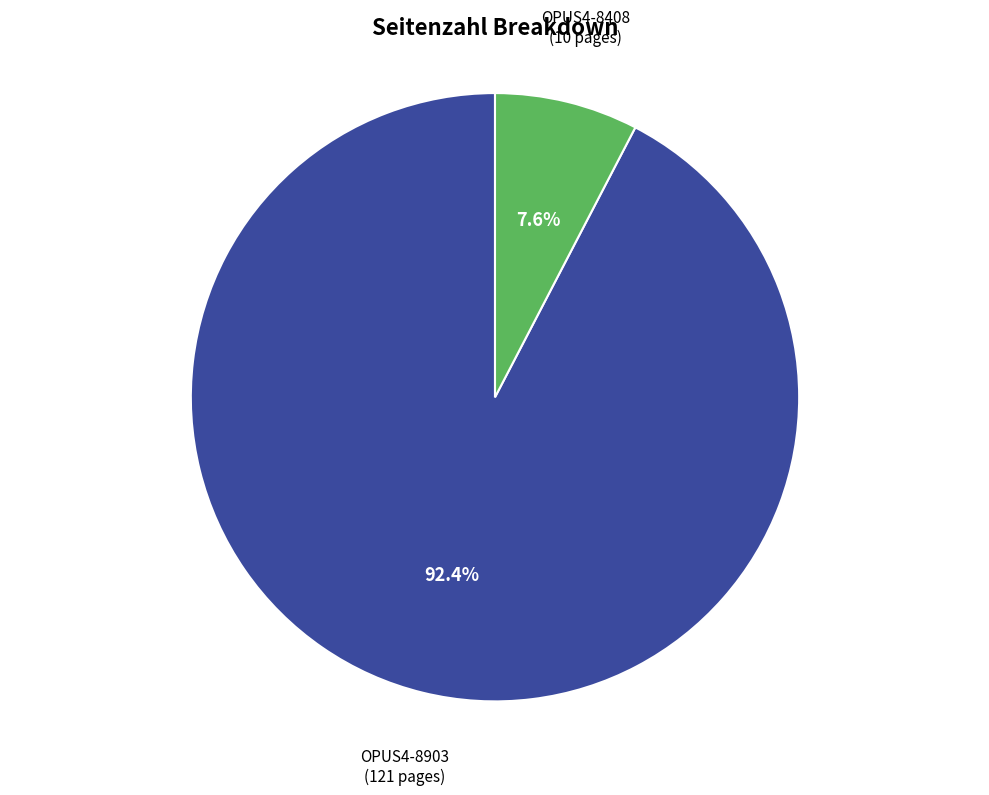

To the nearest percent, what is the average slice percentage?

50%